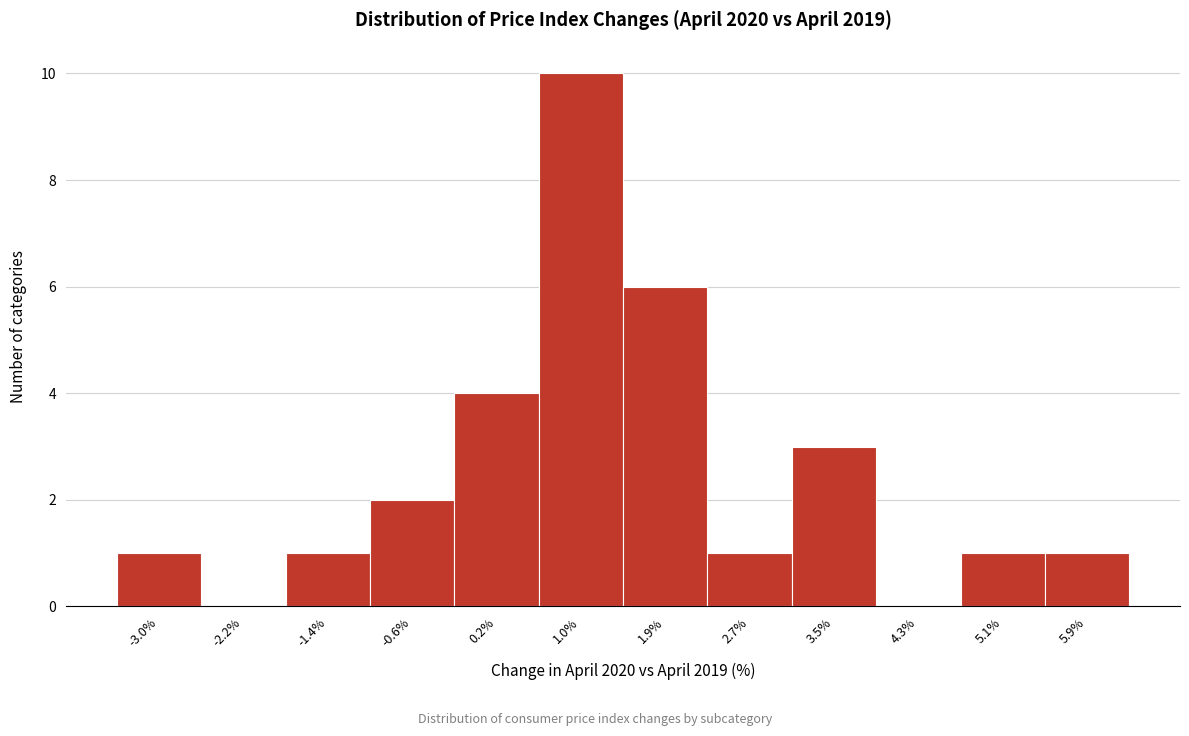

What is the height of the bar covering 5.5 to 6.3 on the x-axis? Neither the bar edges nor the heights are printed on the chart, so give them approximately, as read against the axes.

1